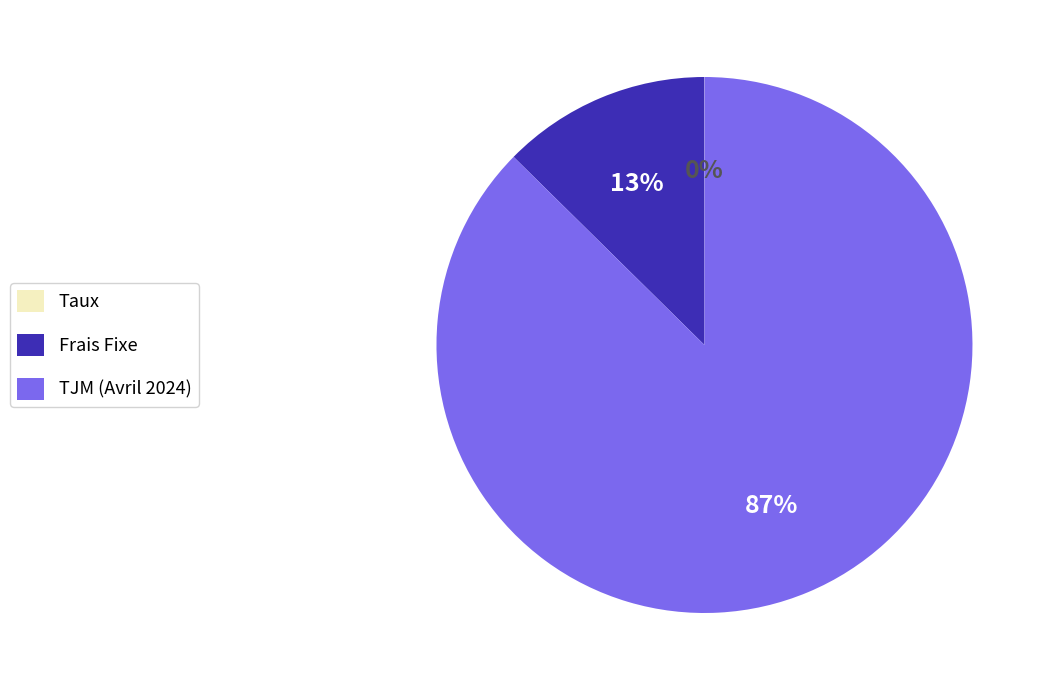

Is there any slice that represents more than half of the pie?

Yes